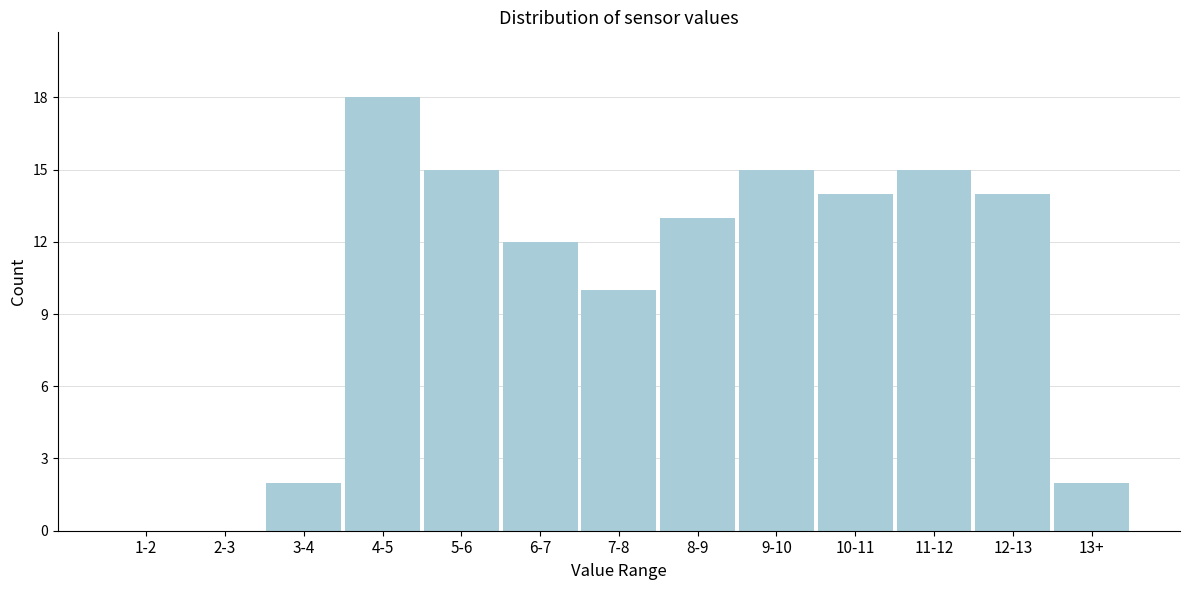

Reading left to right, what are all the values shown in this chart?

1-2=0	2-3=0	3-4=2	4-5=18	5-6=15	6-7=12	7-8=10	8-9=13	9-10=15	10-11=14	11-12=15	12-13=14	13+=2